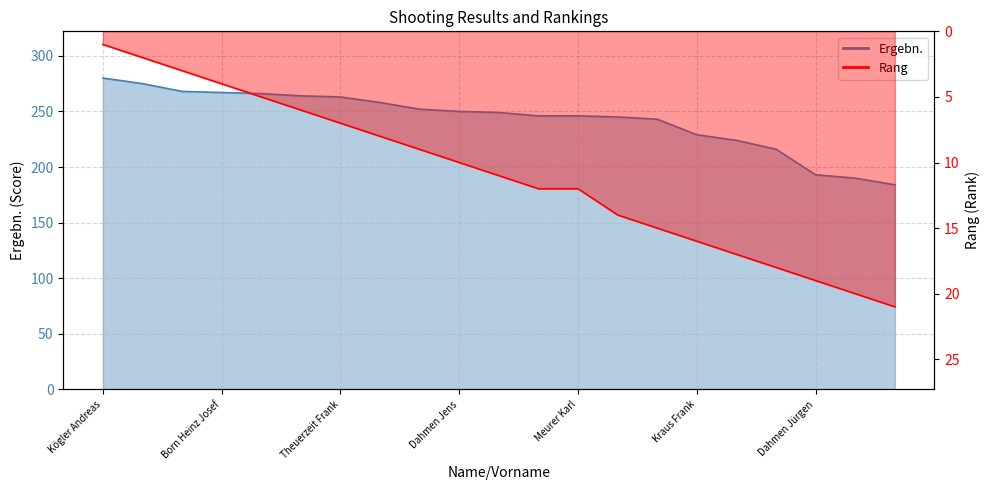

Is the value of Rang at Hansen Friedbert greater than the value of Ergebn. at Op het Veld Rudolf?

No